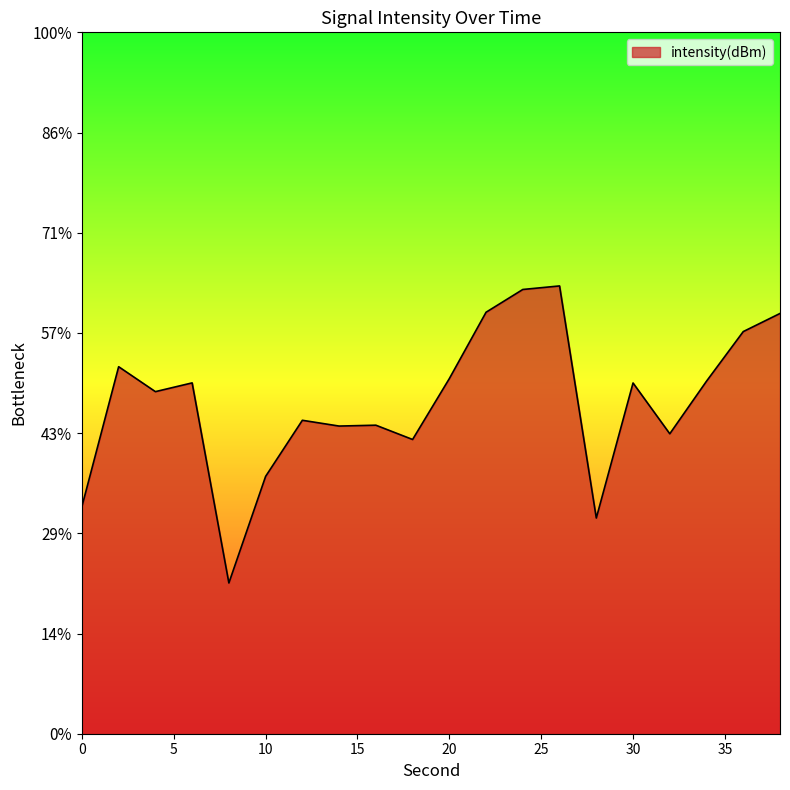

Count the number of values greater than -124.

5